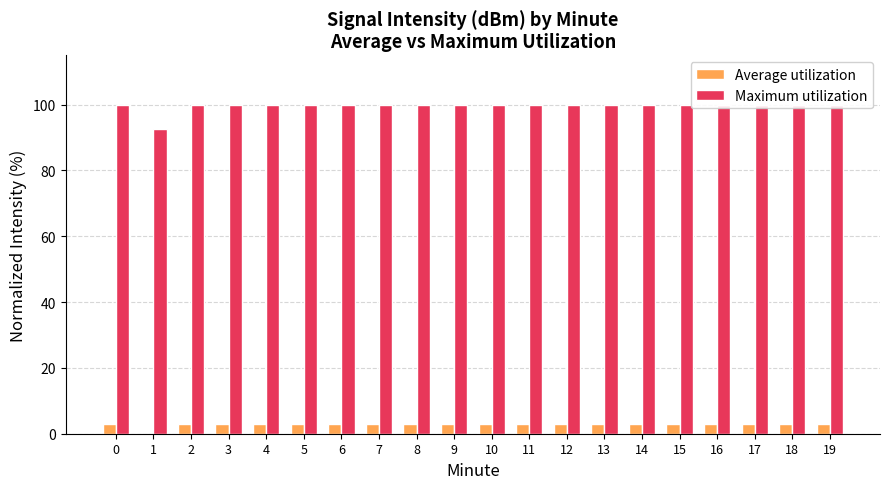

What is the maximum value shown in the chart?

100.0